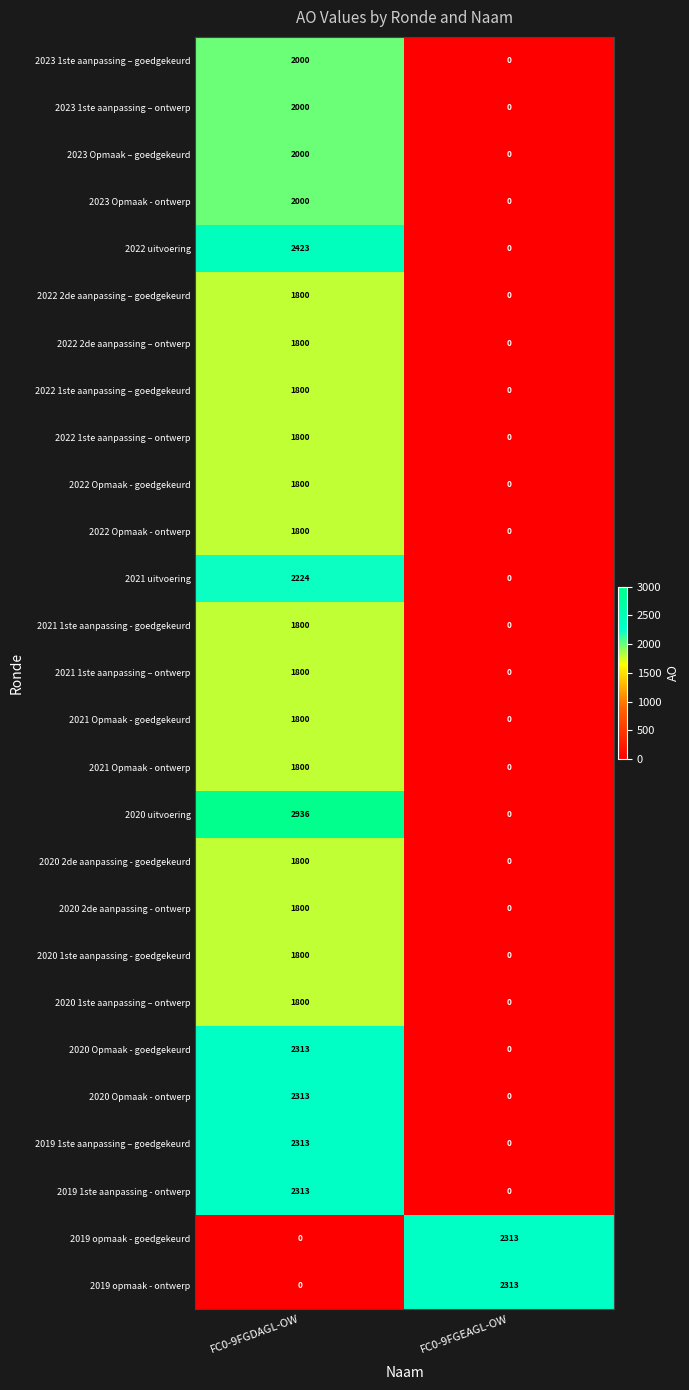

Rank the categories by 2021 uitvoering value from highest to lowest.

FC0-9FGDAGL-OW, FC0-9FGEAGL-OW